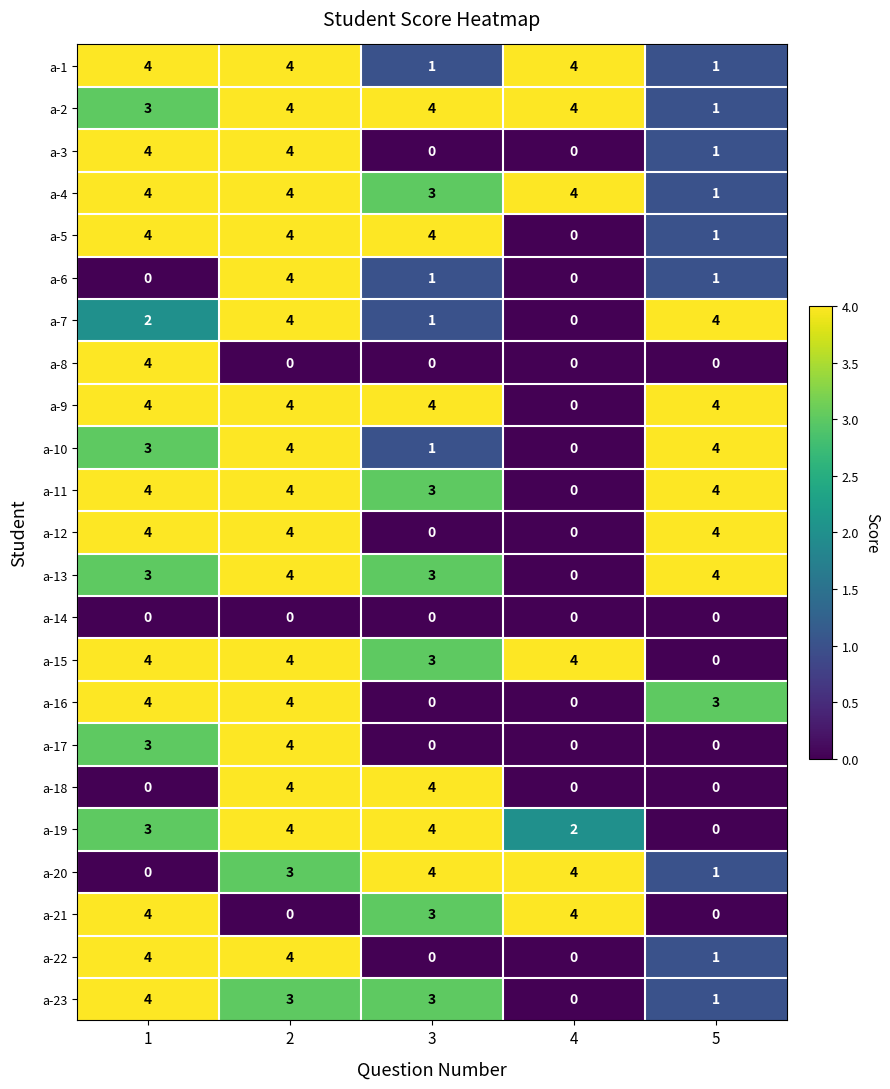

What is the difference between the maximum and minimum values in the a-22 series?

4